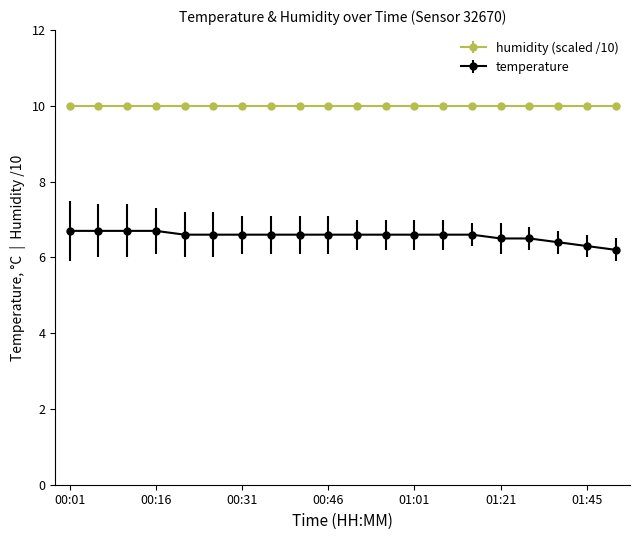

What is the average value of the humidity (scaled /10) series?

10.0